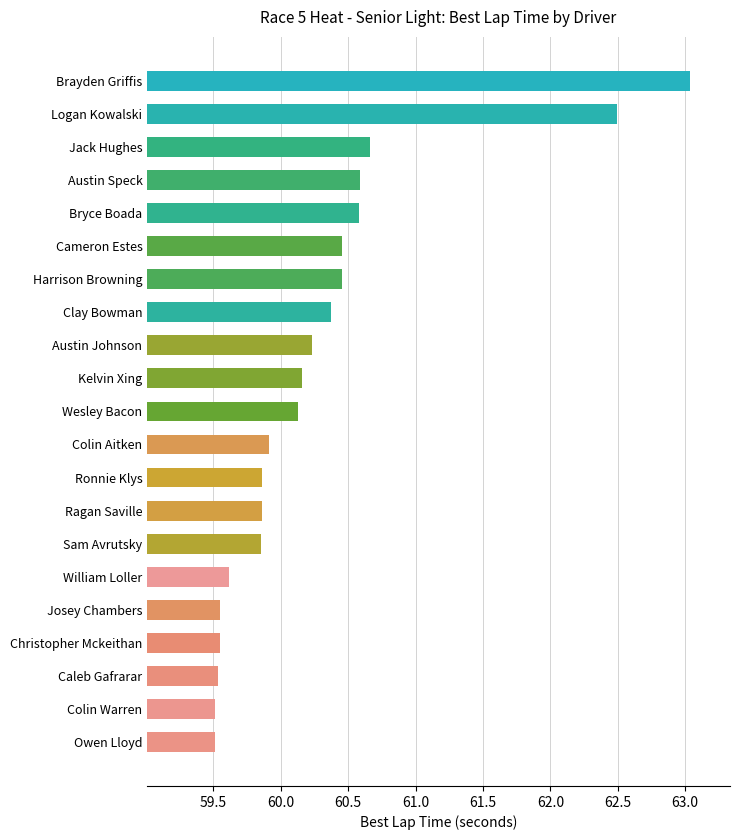

What is the sum of all values?

1265.9